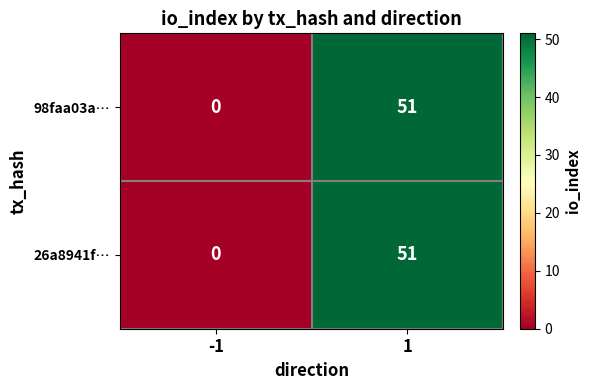

Reading left to right, list all the values displayed in this chart.

98faa03a…: 0	51
26a8941f…: 0	51